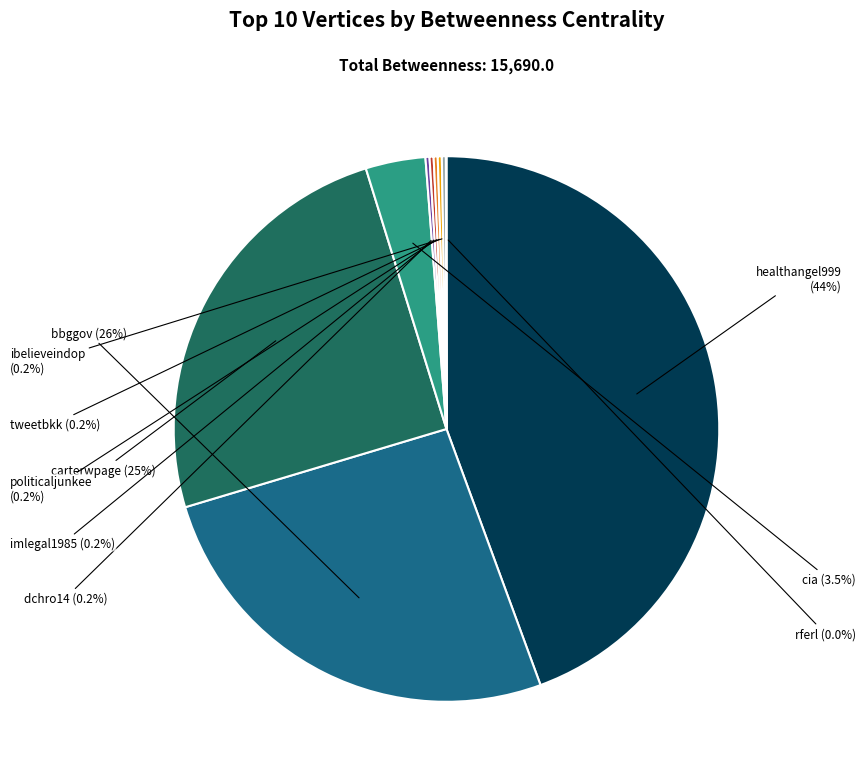

To the nearest percent, what percentage of the pie is carterwpage?

25%